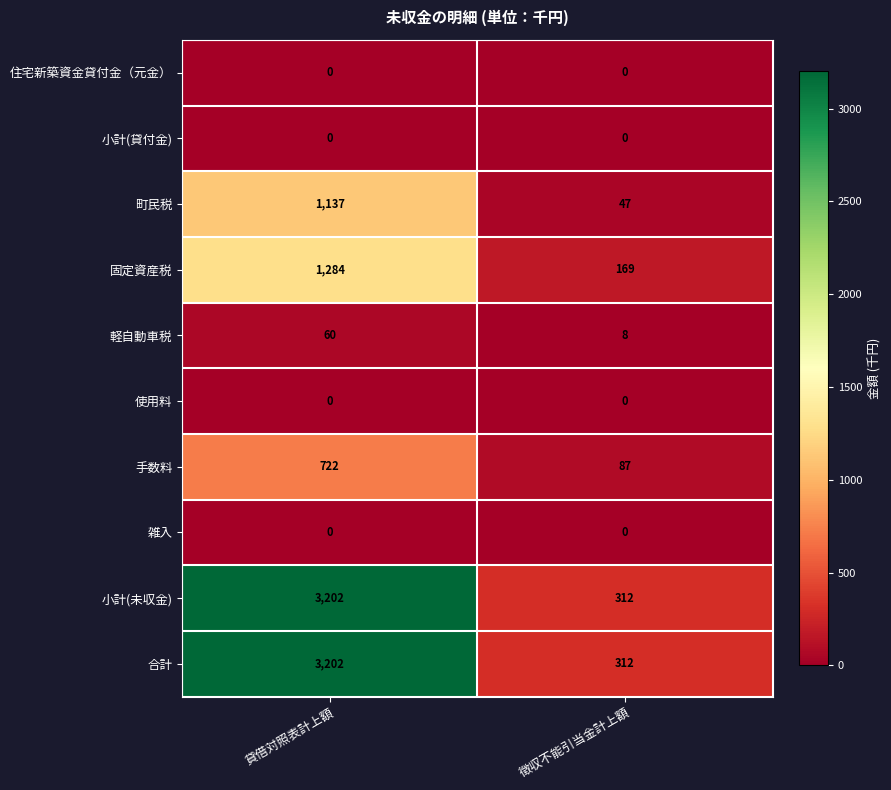

Count the number of categories in the chart.

2